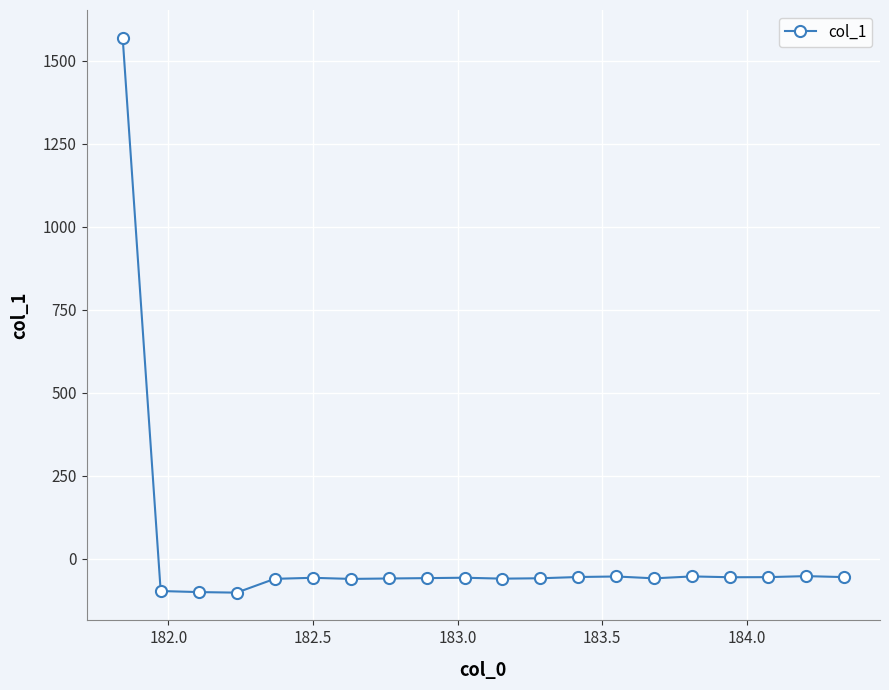

What is the average value?

18.3